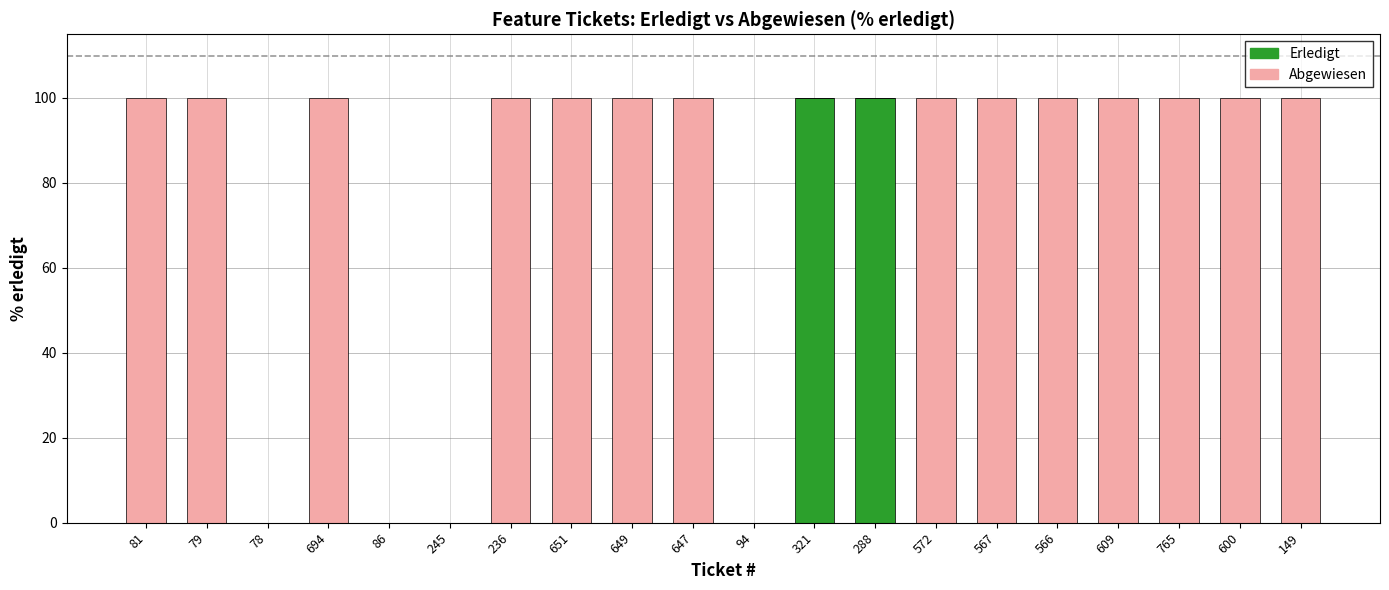

Count the number of data series in this chart.

2